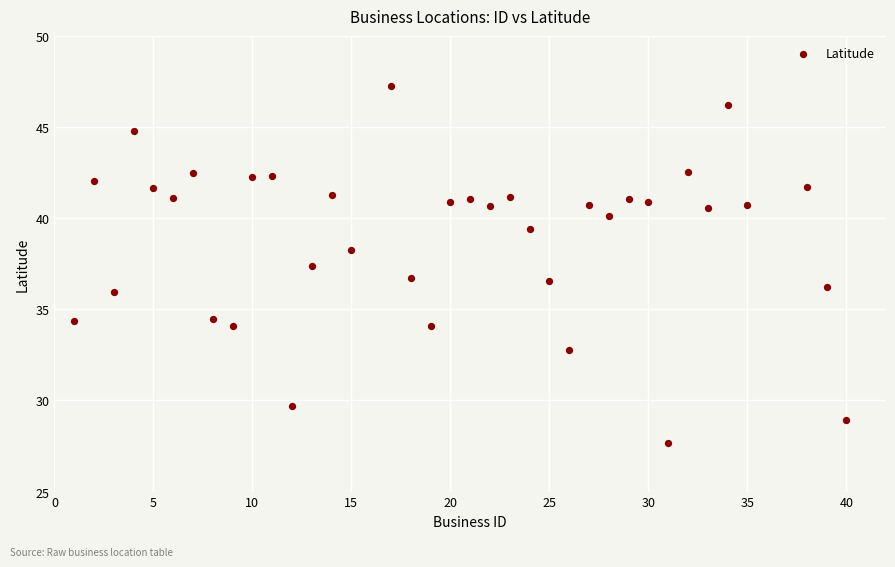

What is the range of Y values (max minus min)?

19.6